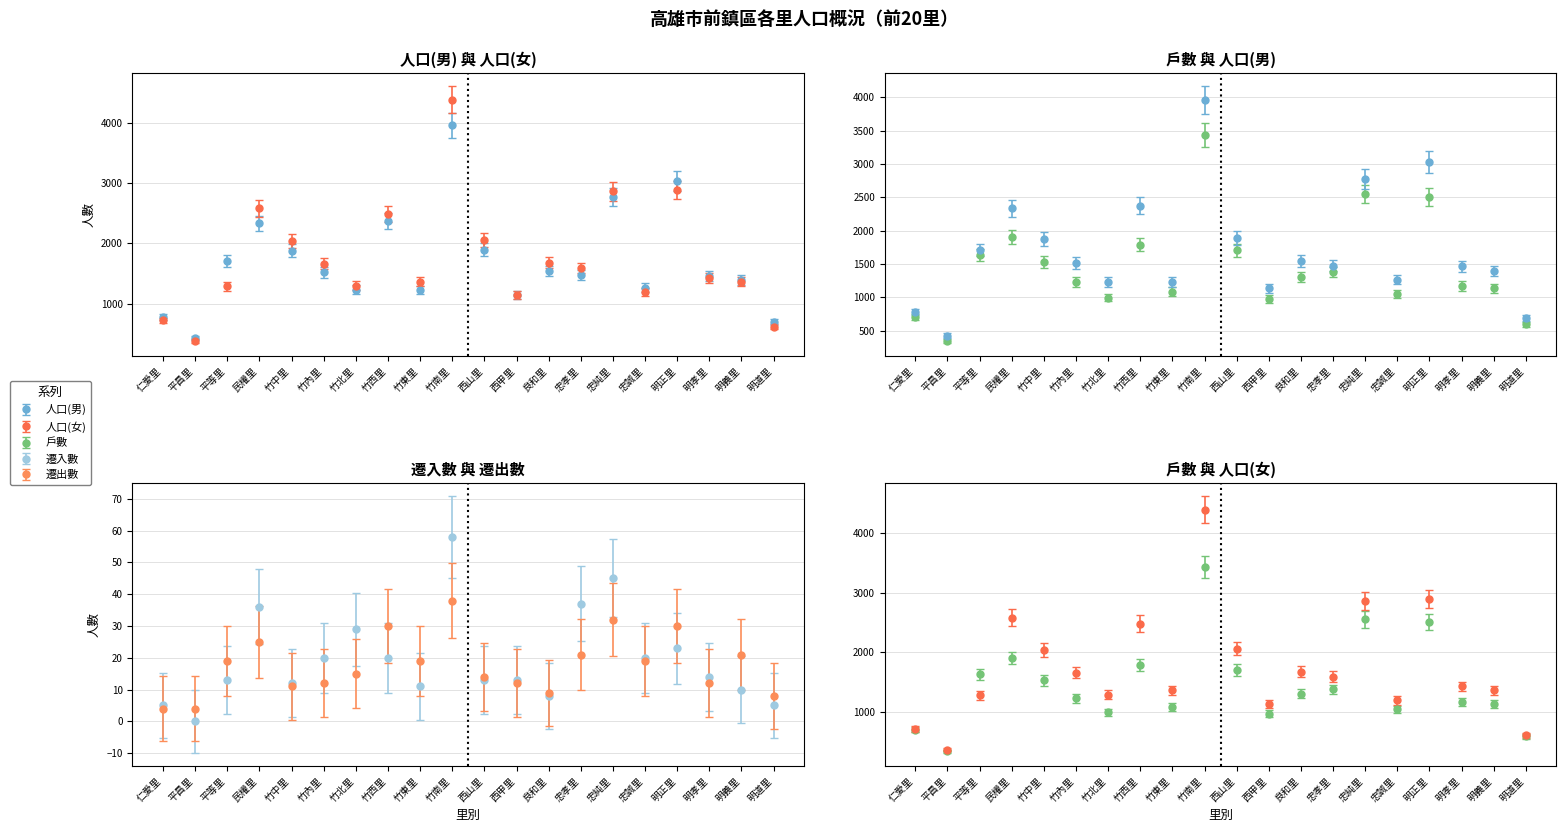

Between 仁愛里 and 西山里, which series saw the biggest shift?

人口(女)